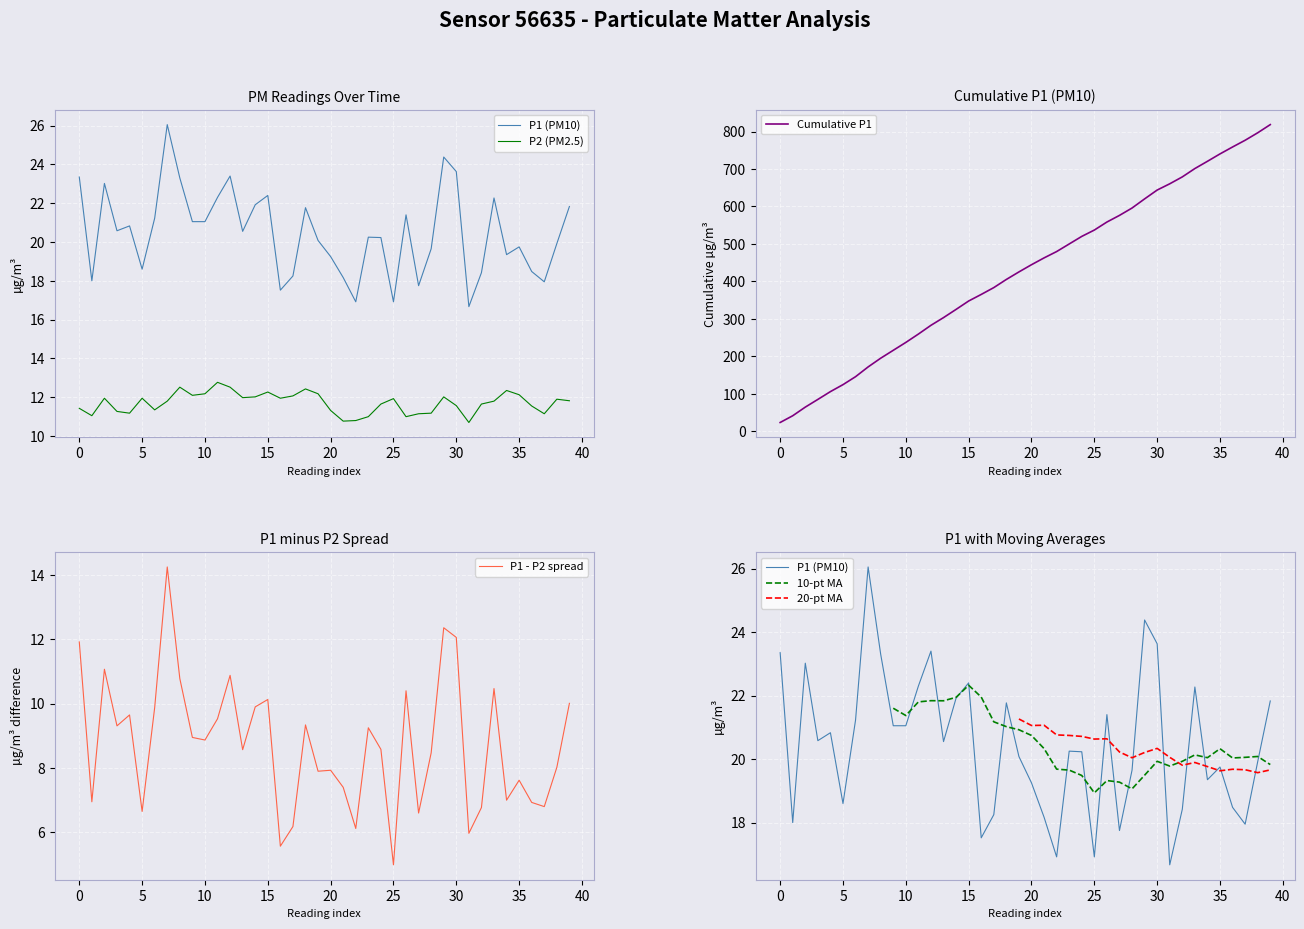

What is the lowest value of the Cumulative P1 series?

23.4